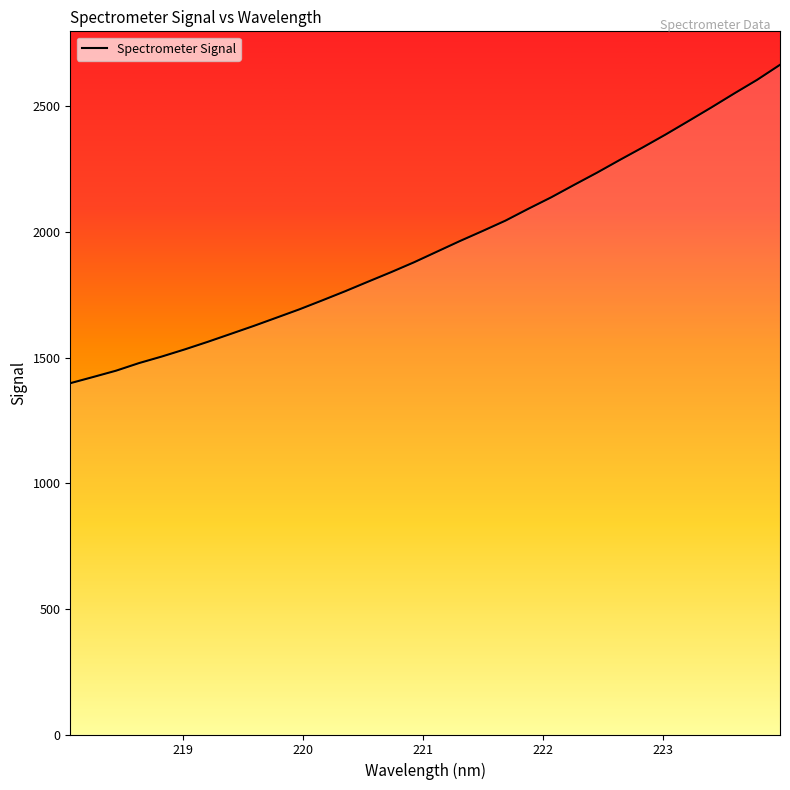

What is the greatest value displayed?

2665.4